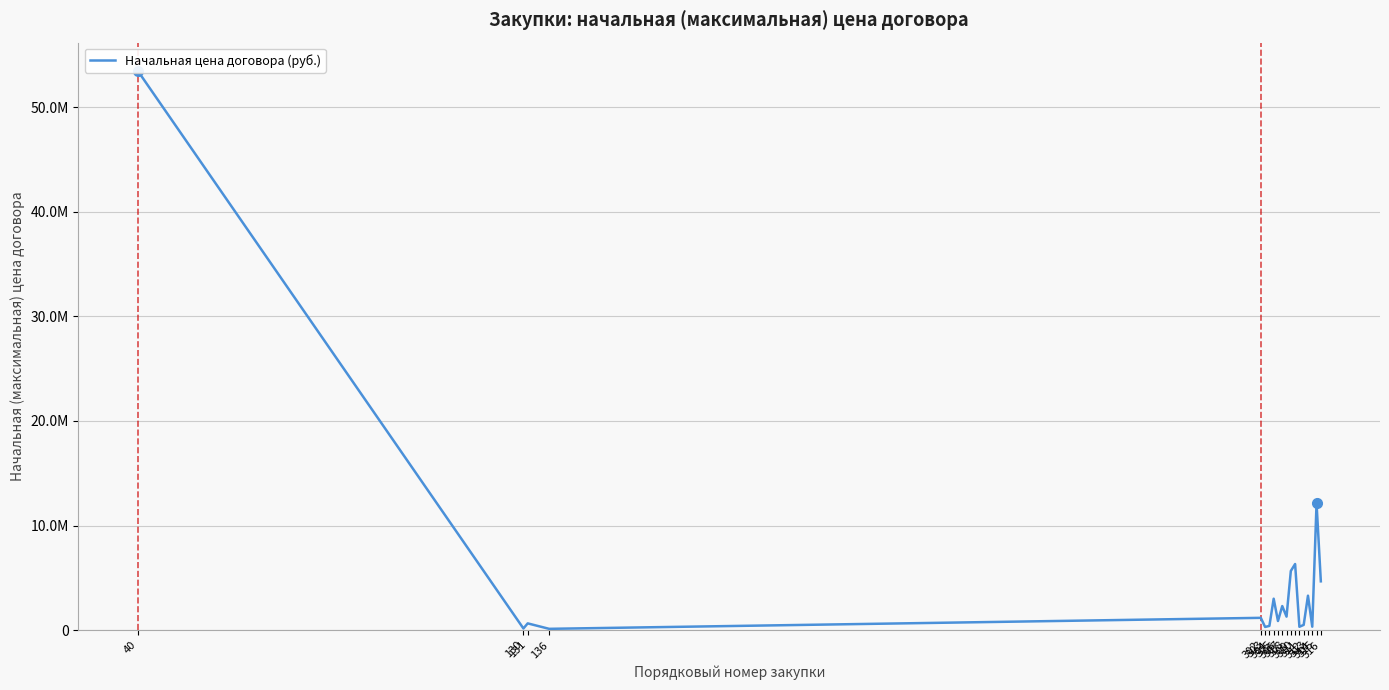

At which category does the data reach its first local peak?

131